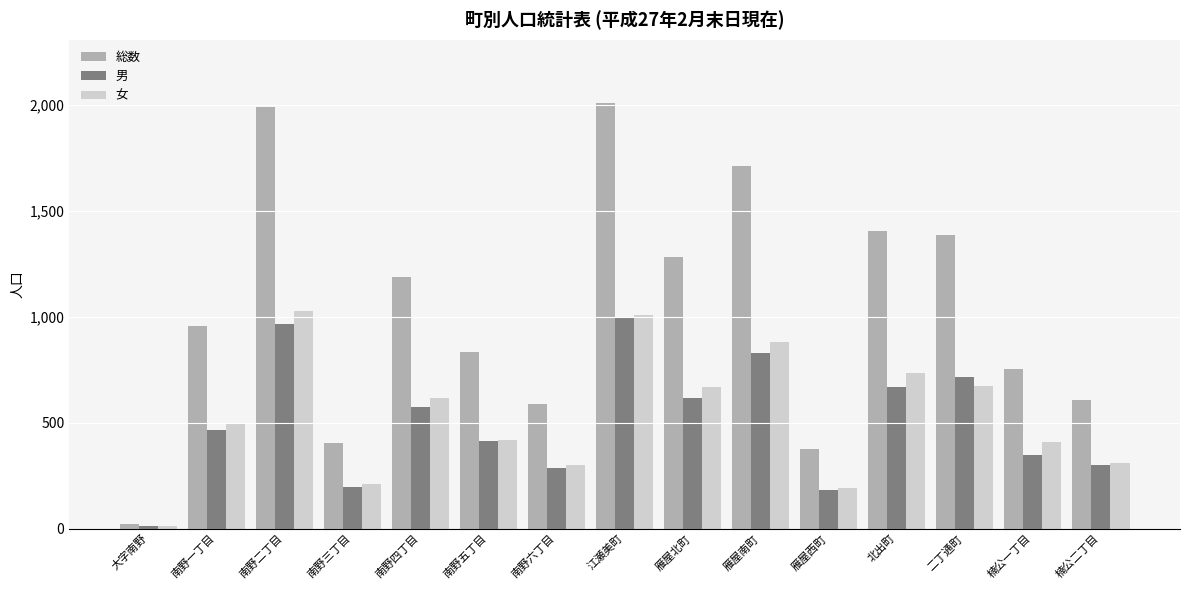

What is the label of the 1st bar from the left?

大字南野